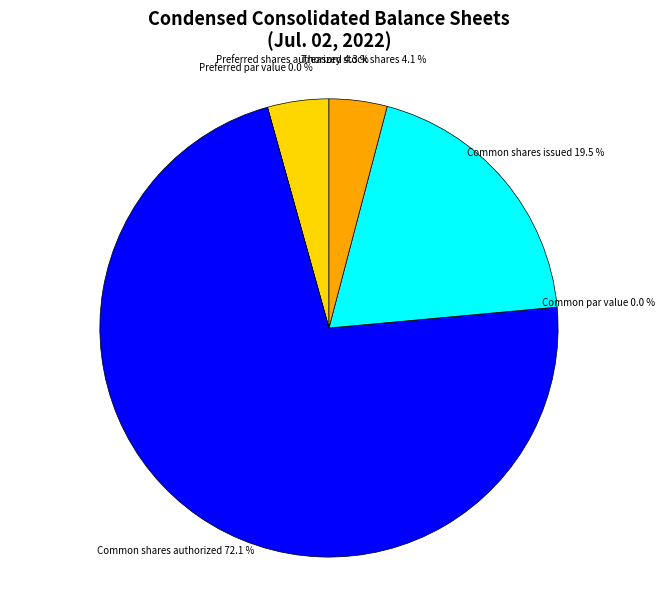

How much of the chart is everything except Preferred shares authorized?

95.7%